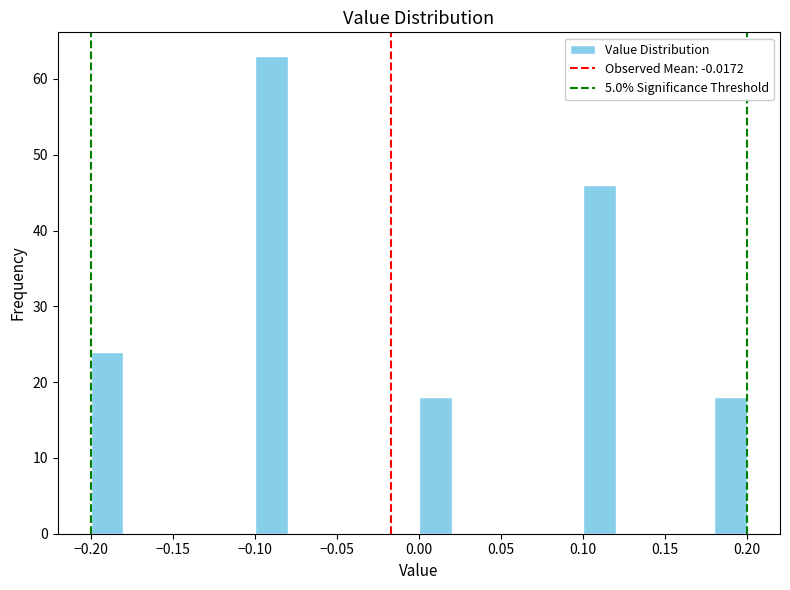

Over which range of the x-axis is the bar tallest?

-0.10 to -0.08